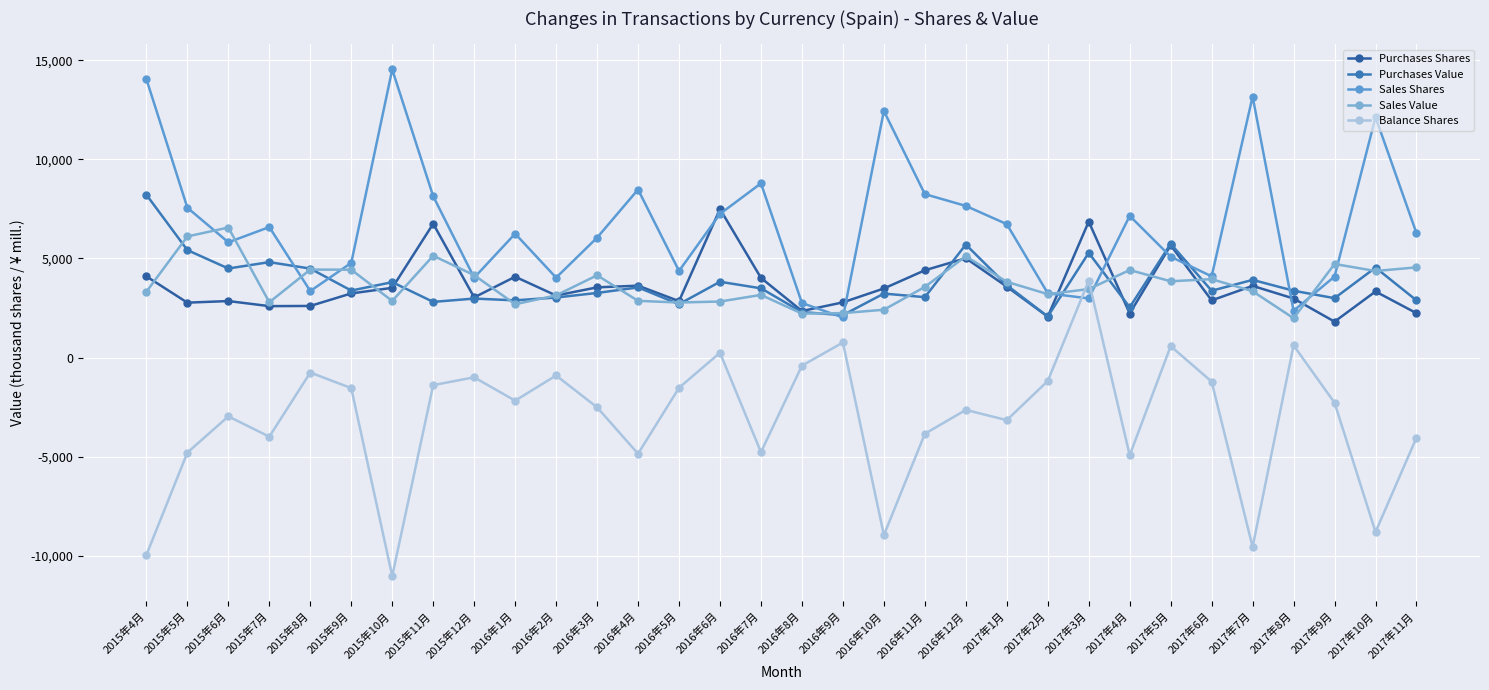

What is the difference between the maximum and minimum values in the Sales Shares series?

12509